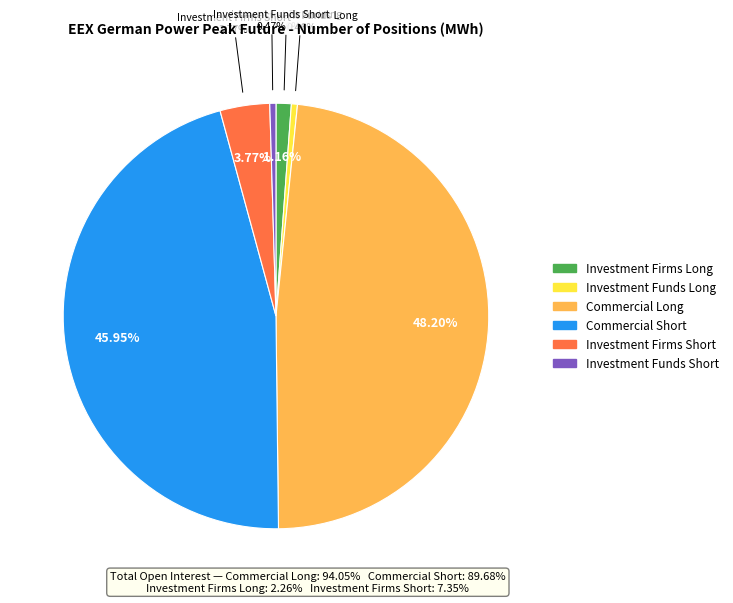

To the nearest percent, what is the average slice percentage?

17%